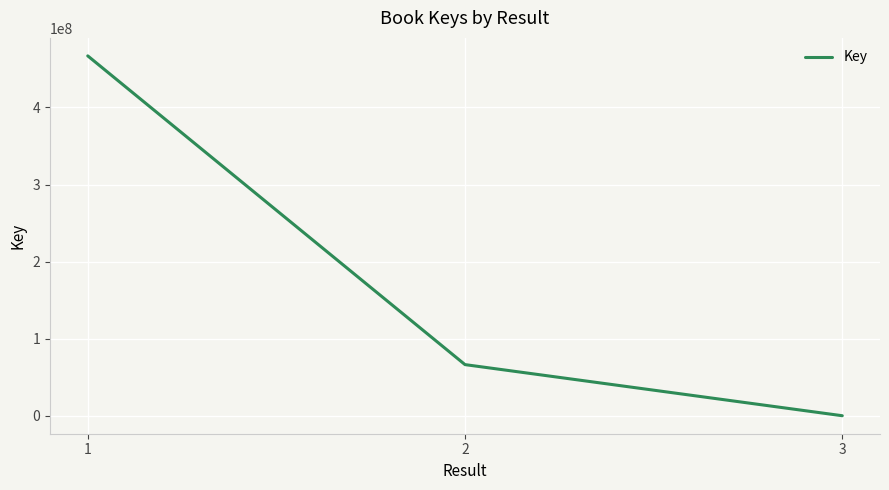

List the labels in order of value, largest first.

1, 2, 3